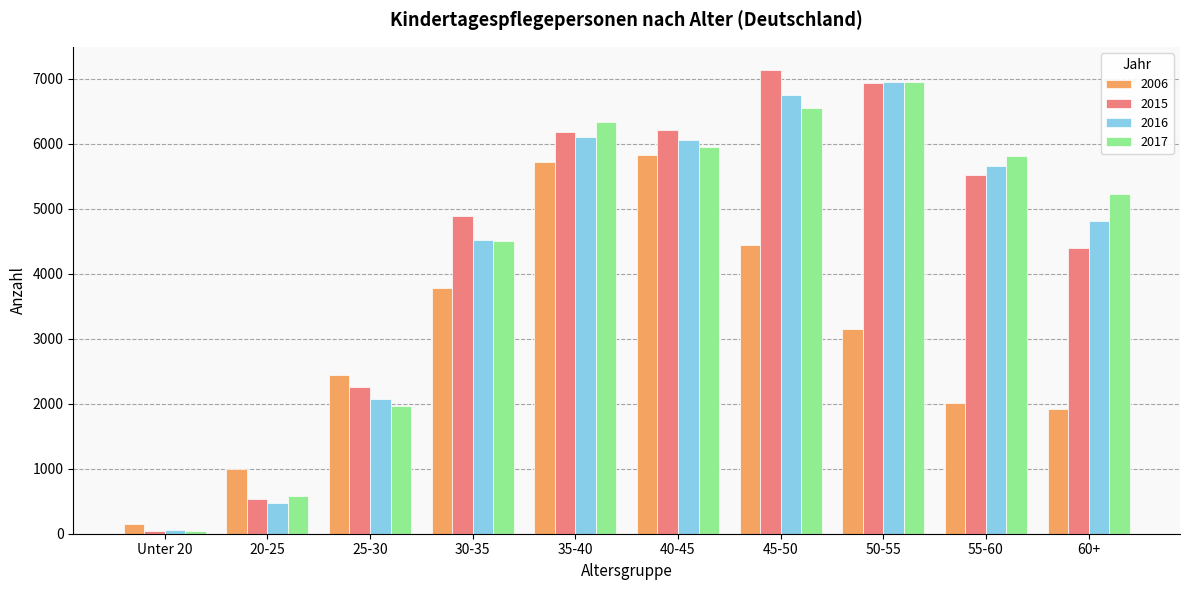

At how many categories does at least one series exceed 4245?

7